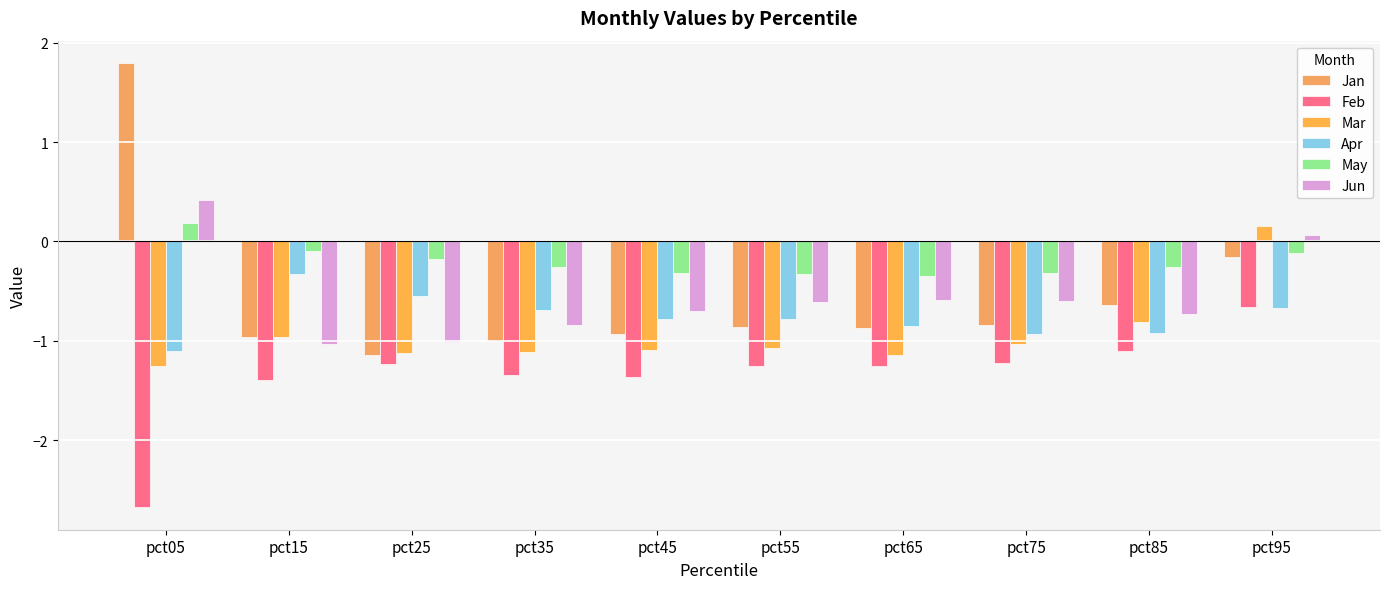

How many bars are there in total?

60